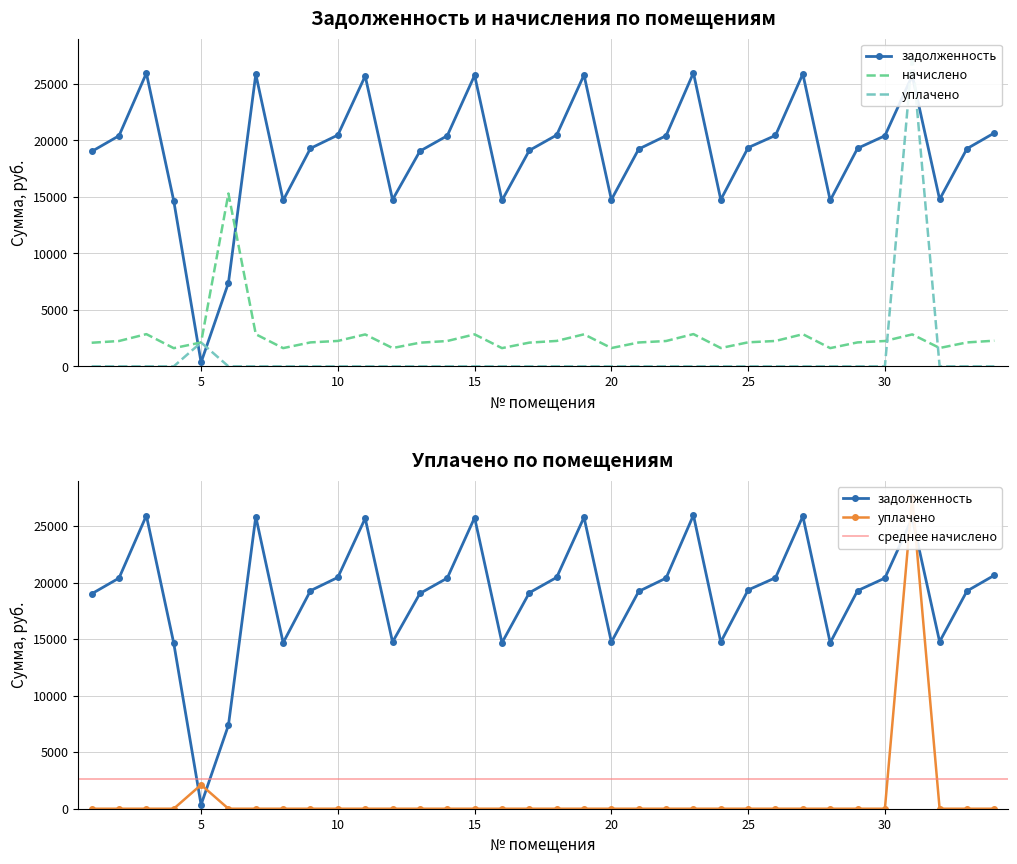

Reading left to right, transcribe all the data shown in this chart.

задолженность: 1=19018.3	2=20409.8	3=25945.2	4=14658.0	5=352.7	6=7390.8	7=25852.4	8=14689.0	9=19296.6	10=20471.6	11=25697.9	12=14750.8	13=19049.2	14=20409.8	15=25759.7	16=14689.0	17=19111.1	18=20471.6	19=25790.6	20=14750.8	21=19234.7	22=20409.8	23=25976.2	24=14750.8	25=19358.4	26=20440.8	27=25883.4	28=14689.0	29=19296.6	30=20409.8	31=25728.7	32=14781.7	33=19265.6	34=20657.3
начислено: 1=2092.3	2=2245.3	3=2854.3	4=1612.6	5=2116.0	6=15298.7	7=2844.1	8=1616.0	9=2122.9	10=2252.1	11=2827.1	12=1622.8	13=2095.6	14=2245.3	15=2833.9	16=1616.0	17=2102.5	18=2252.1	19=2837.3	20=1622.8	21=2116.0	22=2245.3	23=2857.7	24=1622.8	25=2129.6	26=2248.7	27=2847.5	28=1616.0	29=2122.9	30=2245.3	31=2830.4	32=1626.2	33=2119.4	34=2272.6
уплачено: 1=0.0	2=0.0	3=0.0	4=0.0	5=2116.7	6=0.0	7=0.0	8=0.0	9=0.0	10=0.0	11=0.0	12=0.0	13=0.0	14=0.0	15=0.0	16=0.0	17=0.0	18=0.0	19=0.0	20=0.0	21=0.0	22=0.0	23=0.0	24=0.0	25=0.0	26=0.0	27=0.0	28=0.0	29=0.0	30=0.0	31=27615.7	32=0.0	33=0.0	34=0.0